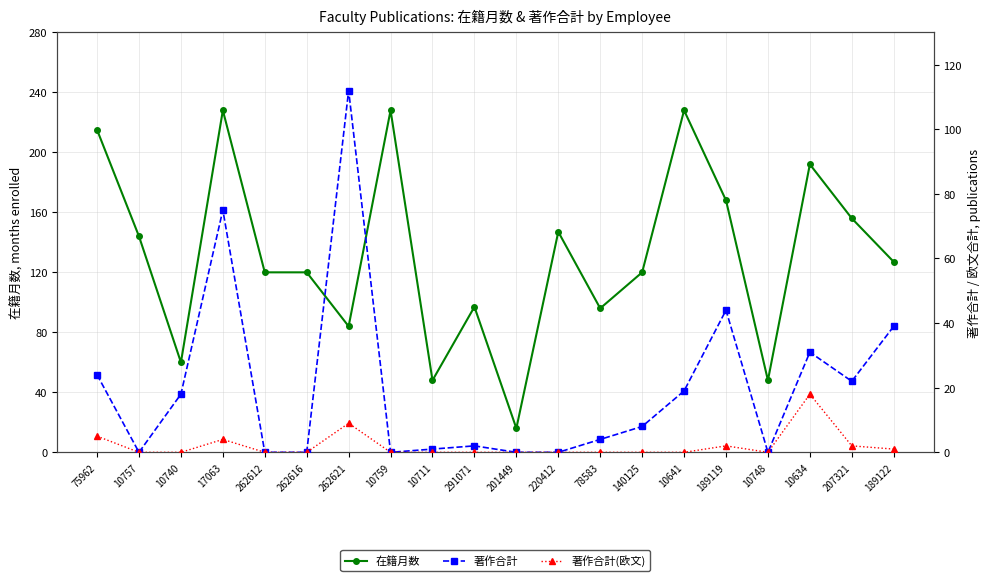

What position from the right is 10757?

19